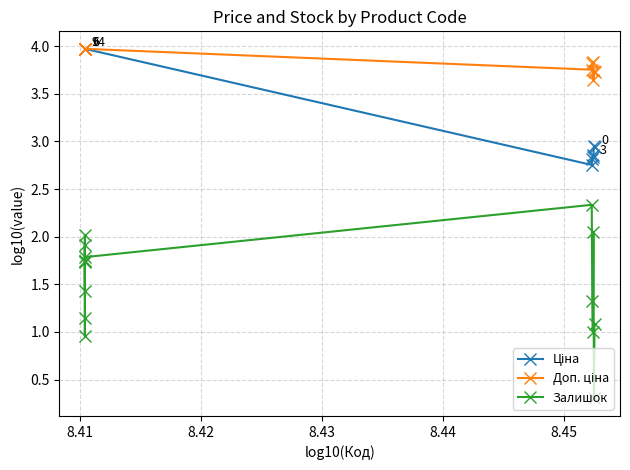

Which series has the widest spread of values?

Залишок